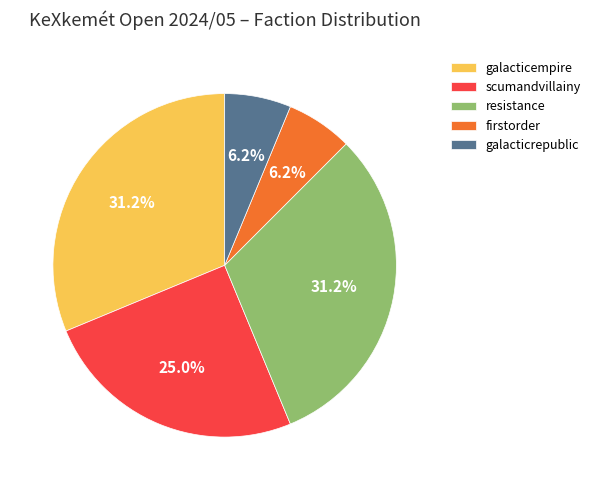

True or false: firstorder accounts for 1% of the total.

False